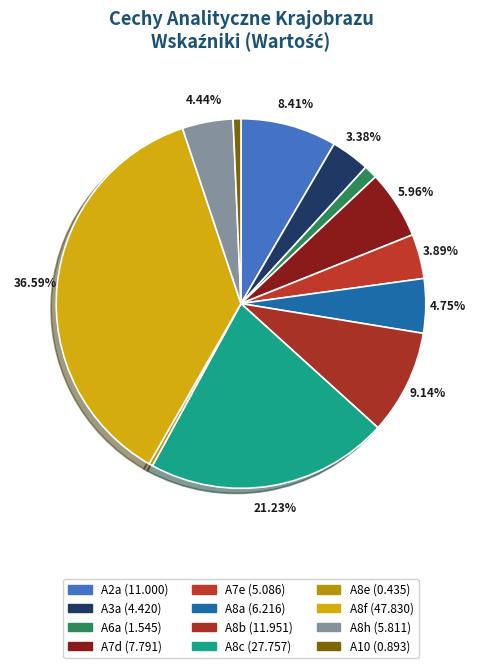

Is there any slice that represents more than half of the pie?

No